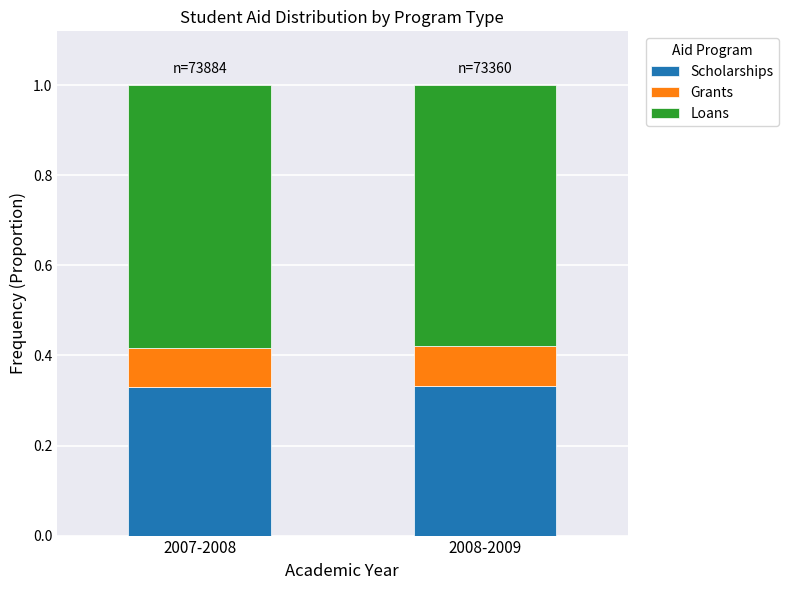

The value of Scholarships at 2007-2008 is 0.1. True or false?

False